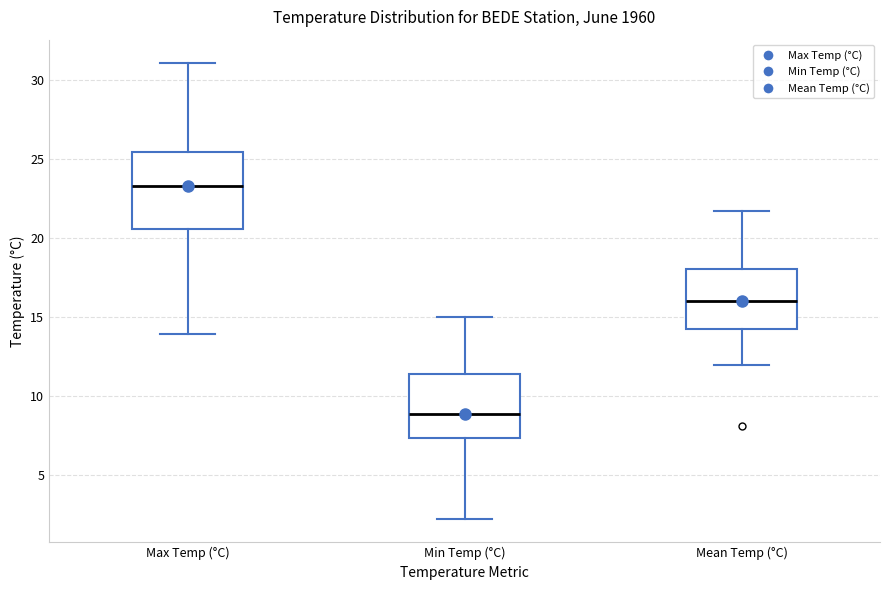

Which box's median line is the lowest?

Min Temp (°C)